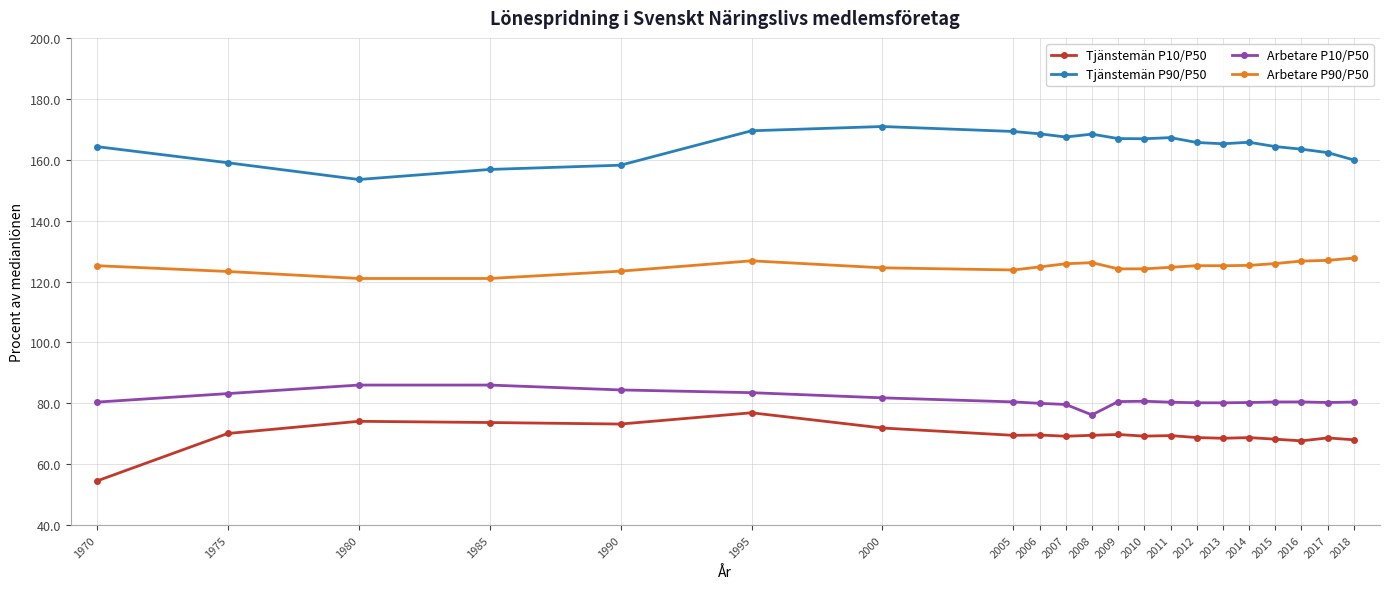

What is the maximum value shown in the chart?

170.9